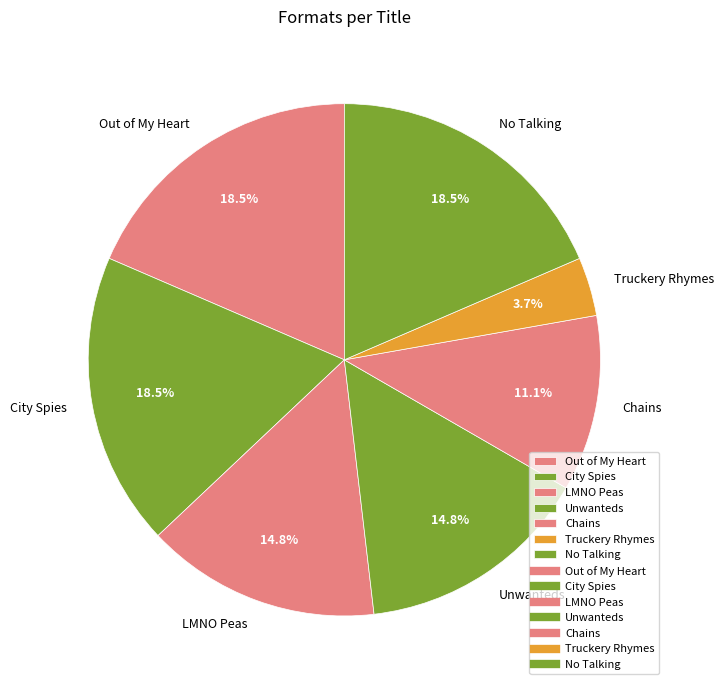

What is the ratio of the value at No Talking to the value at Truckery Rhymes?

5.0